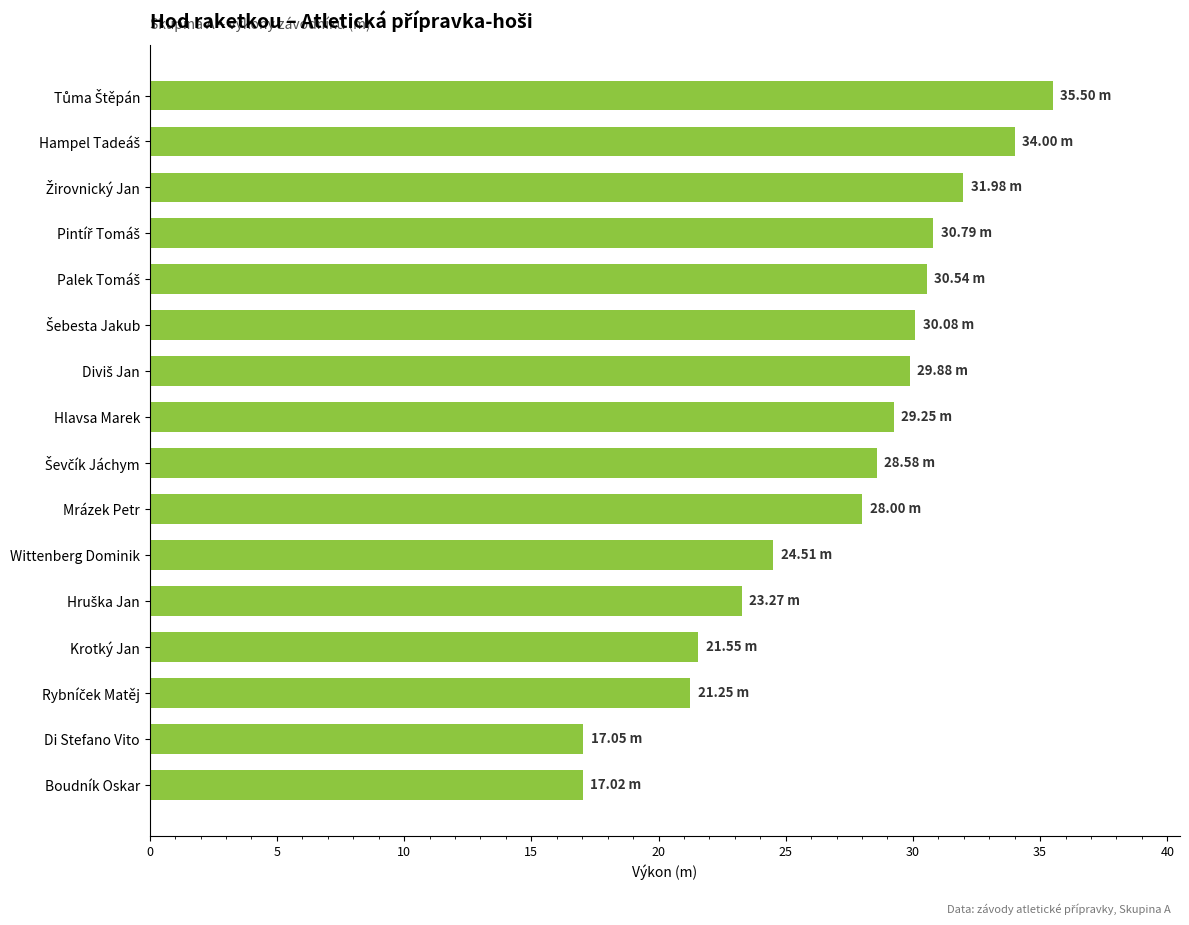

What is the greatest value displayed?

35.5